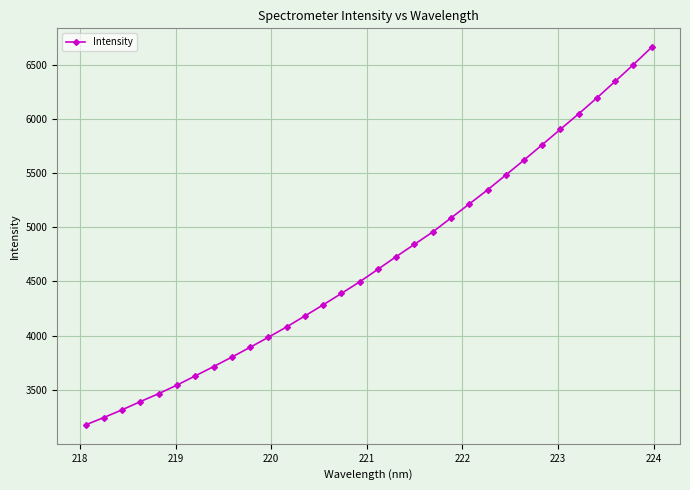

What is the average value?

4684.0